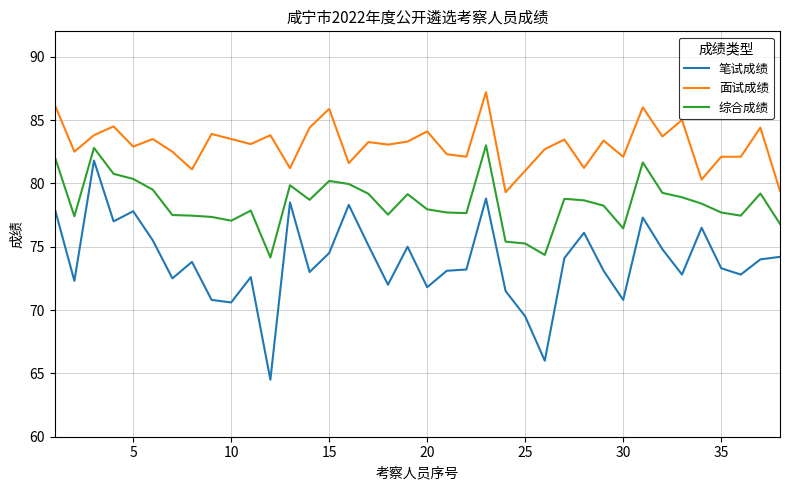

Which series has the largest total across all categories?

面试成绩